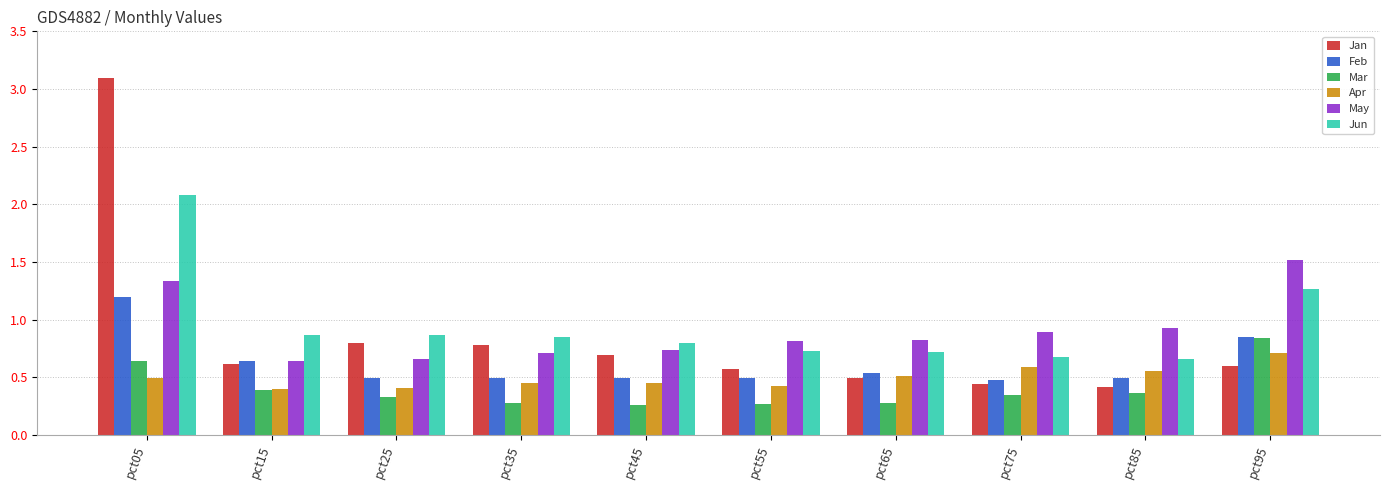

The value of Mar at pct55 is 0.4. True or false?

False